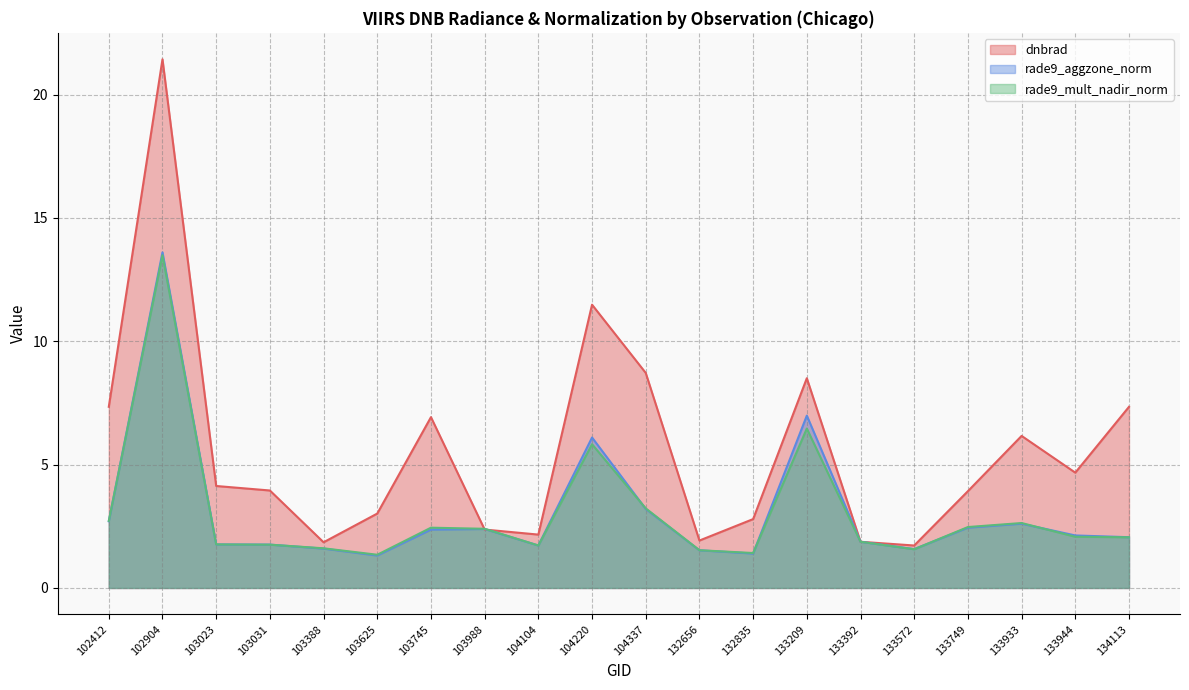

The value of rade9_aggzone_norm at 103388 is 2.1. True or false?

False